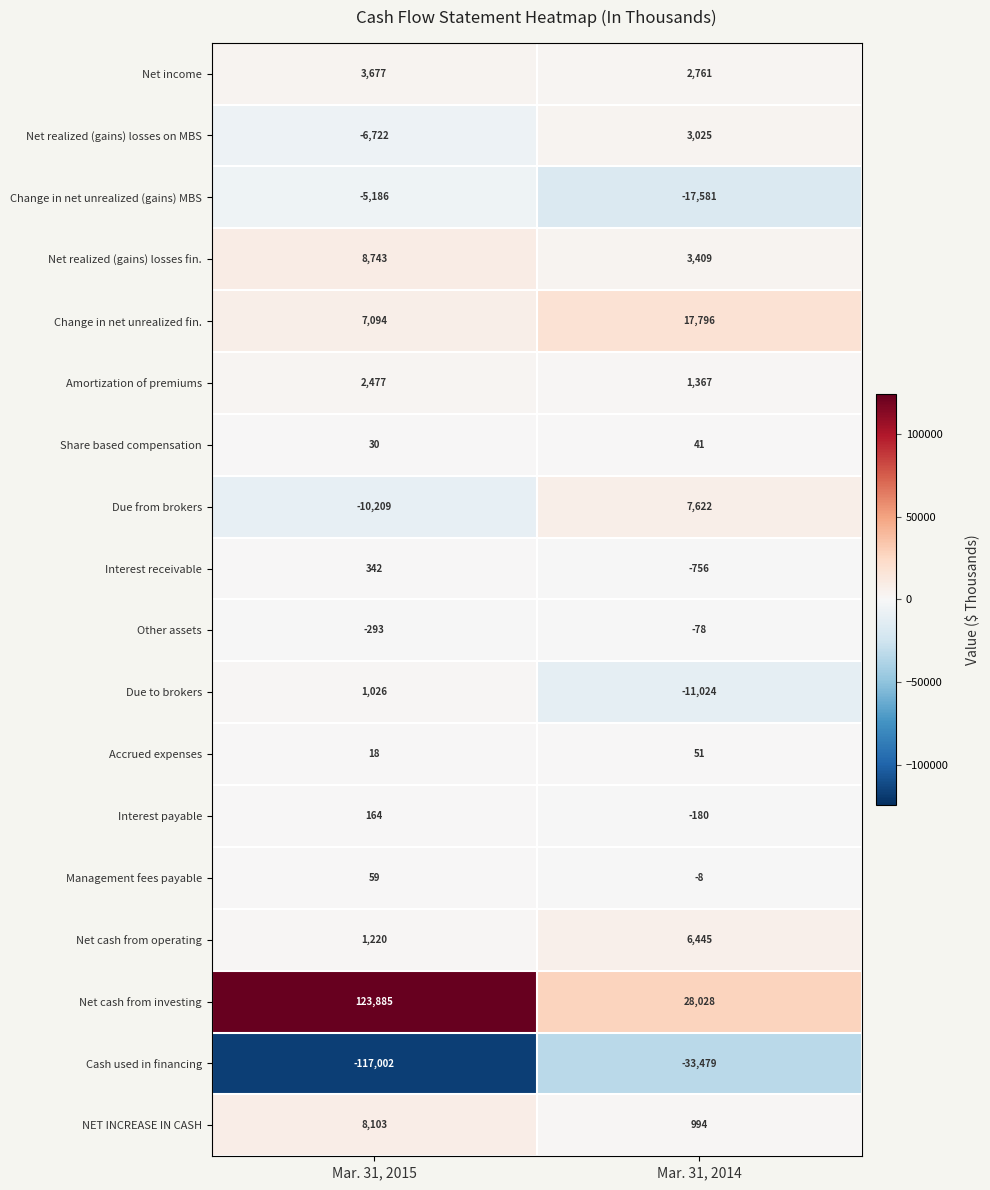

What is the sum of all NET INCREASE IN CASH values?

9097